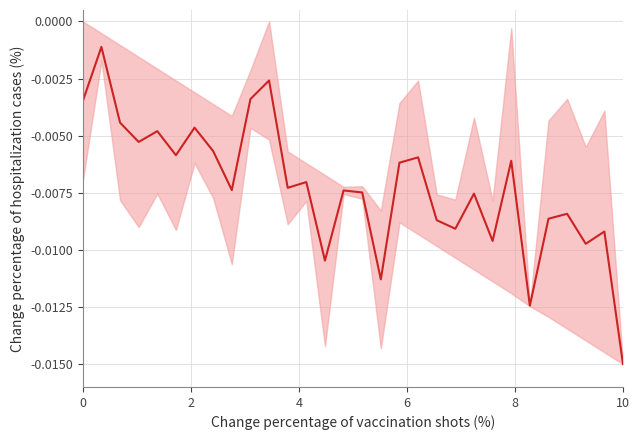

True or false: the data has more than 1 interior local peaks.

True